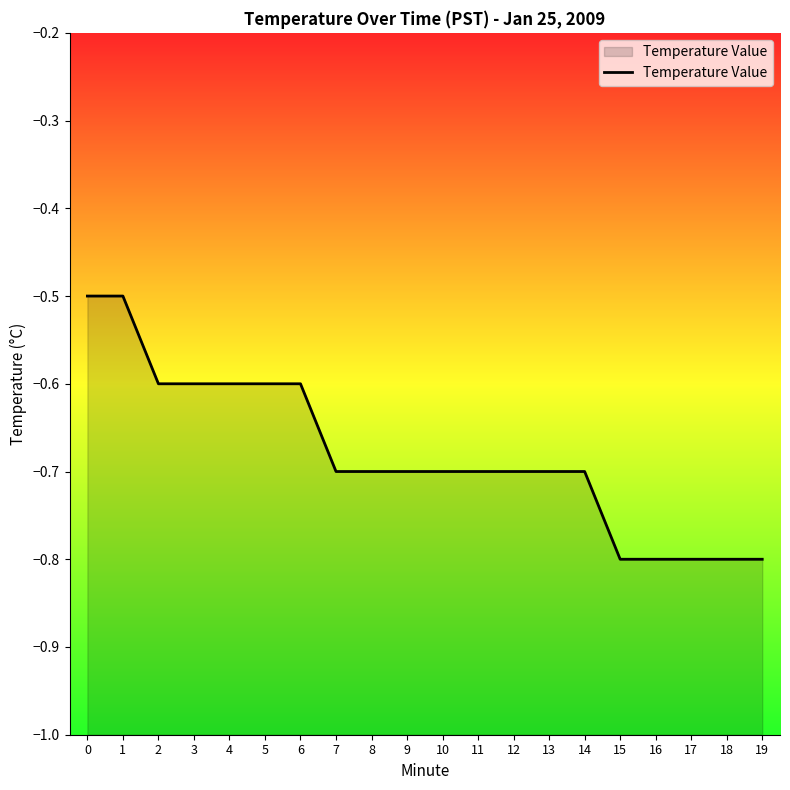

Reading left to right, extract all data points from this chart.

-0.5	-0.5	-0.6	-0.6	-0.6	-0.6	-0.6	-0.7	-0.7	-0.7	-0.7	-0.7	-0.7	-0.7	-0.7	-0.8	-0.8	-0.8	-0.8	-0.8